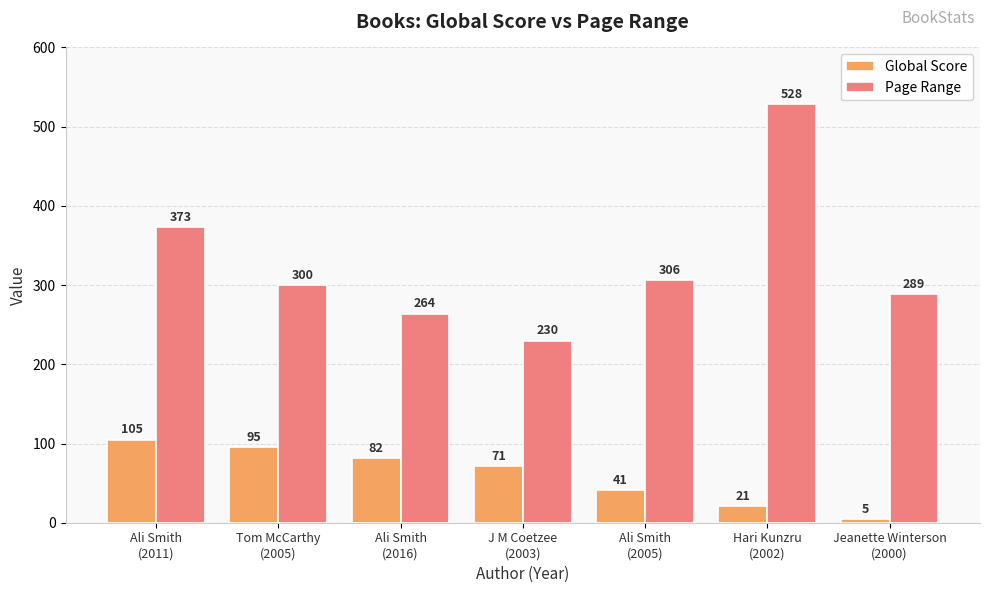

At which category is the sum across all series the highest?

Hari Kunzru
(2002)